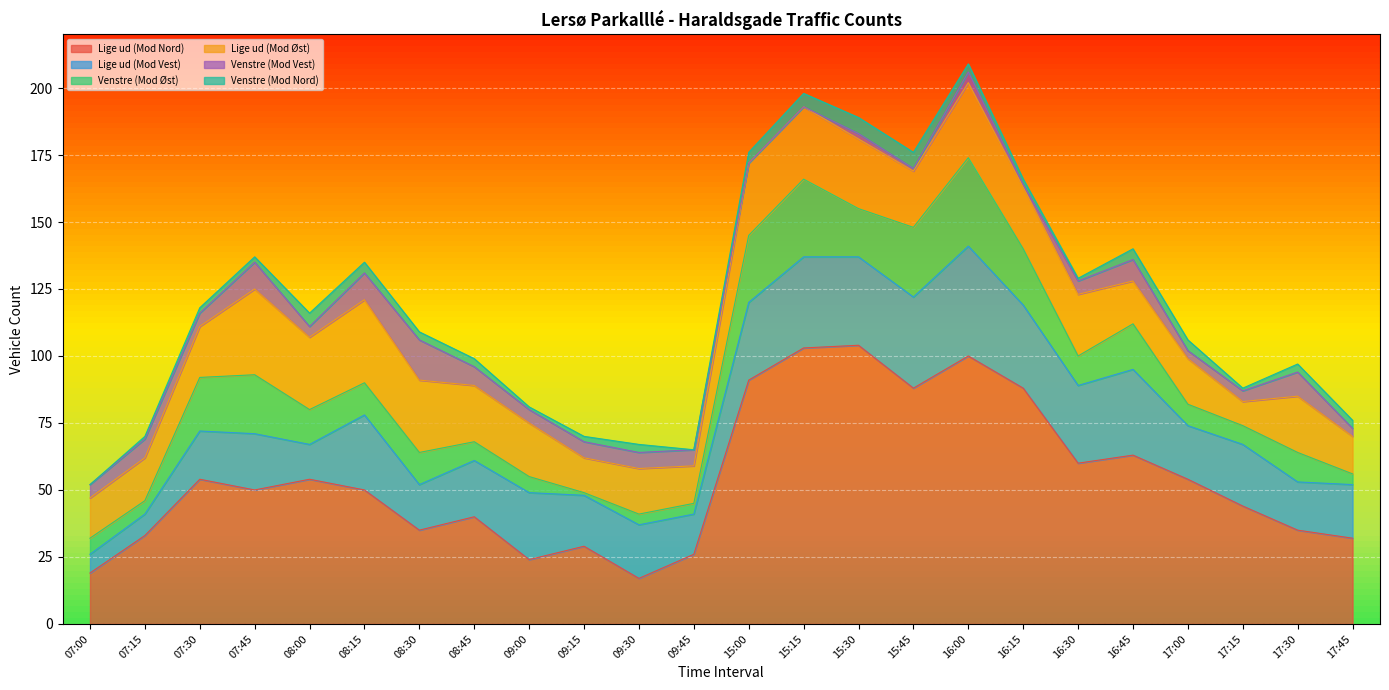

Which series has the widest spread of values?

Lige ud (Mod Nord)